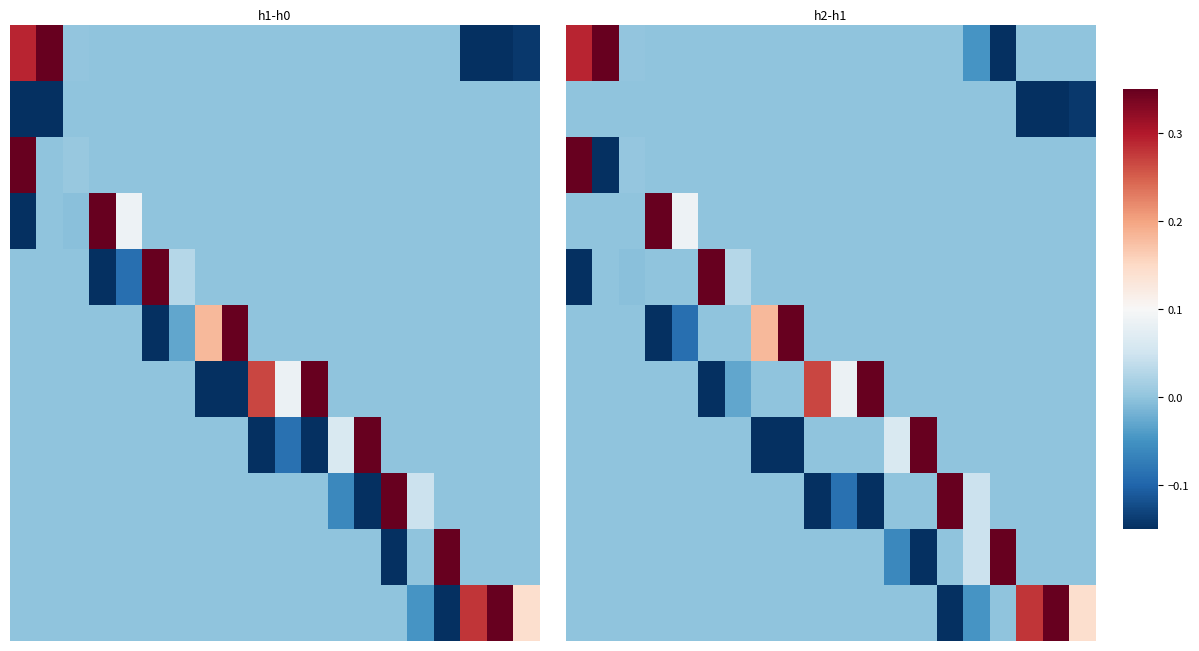

At how many categories does at least one series exceed 0?

20